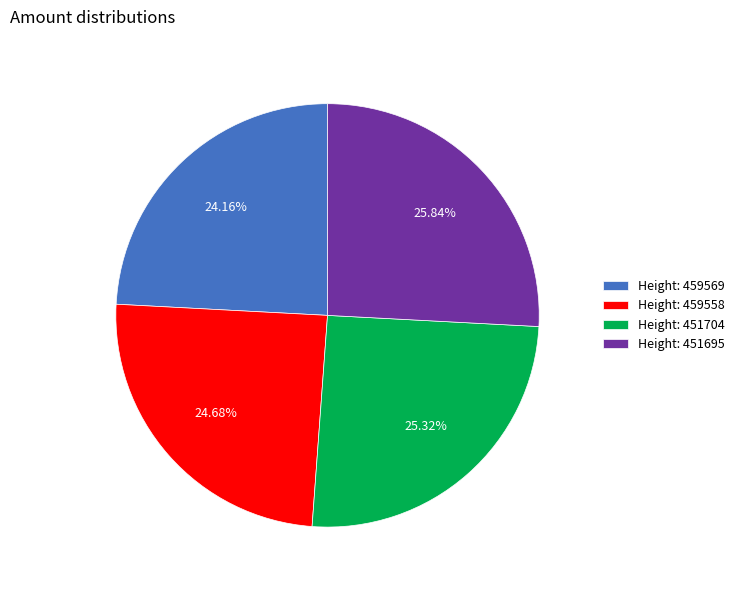

Does Height: 459569 represent more than half of the total?

No